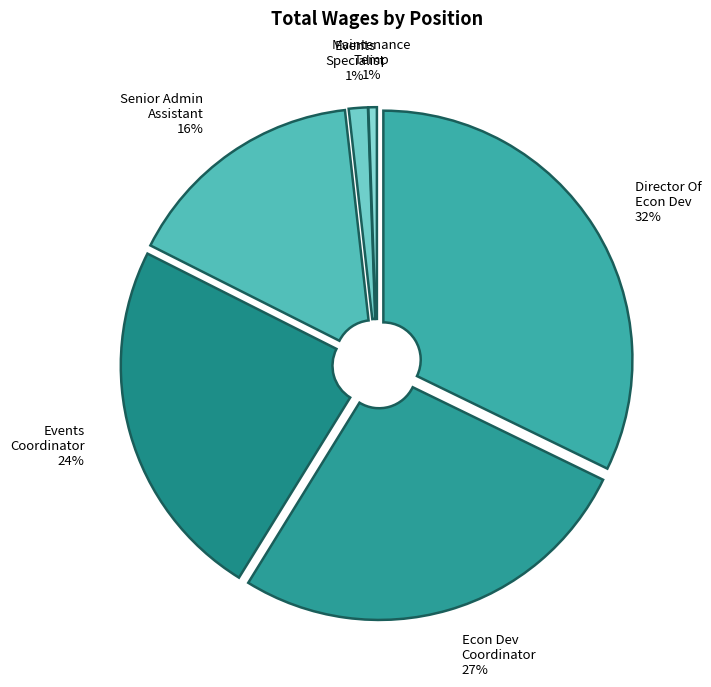

Which category has the smallest portion of the pie?

Maintenance Temp